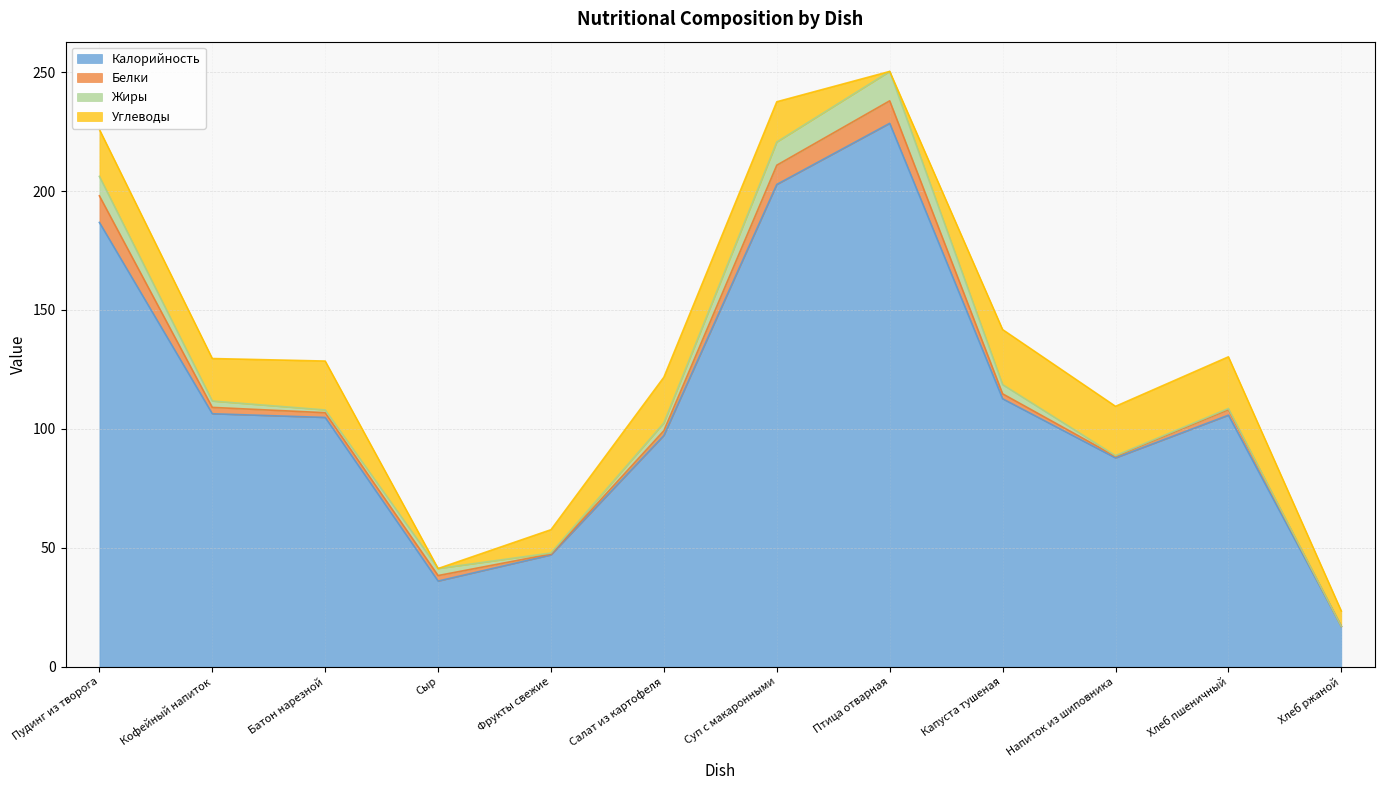

At which category is the sum across all series the highest?

Птица отварная